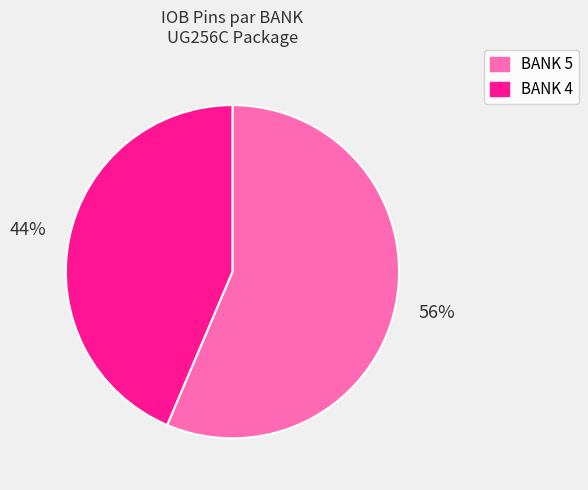

To the nearest percent, what percentage of the pie is BANK 4?

44%